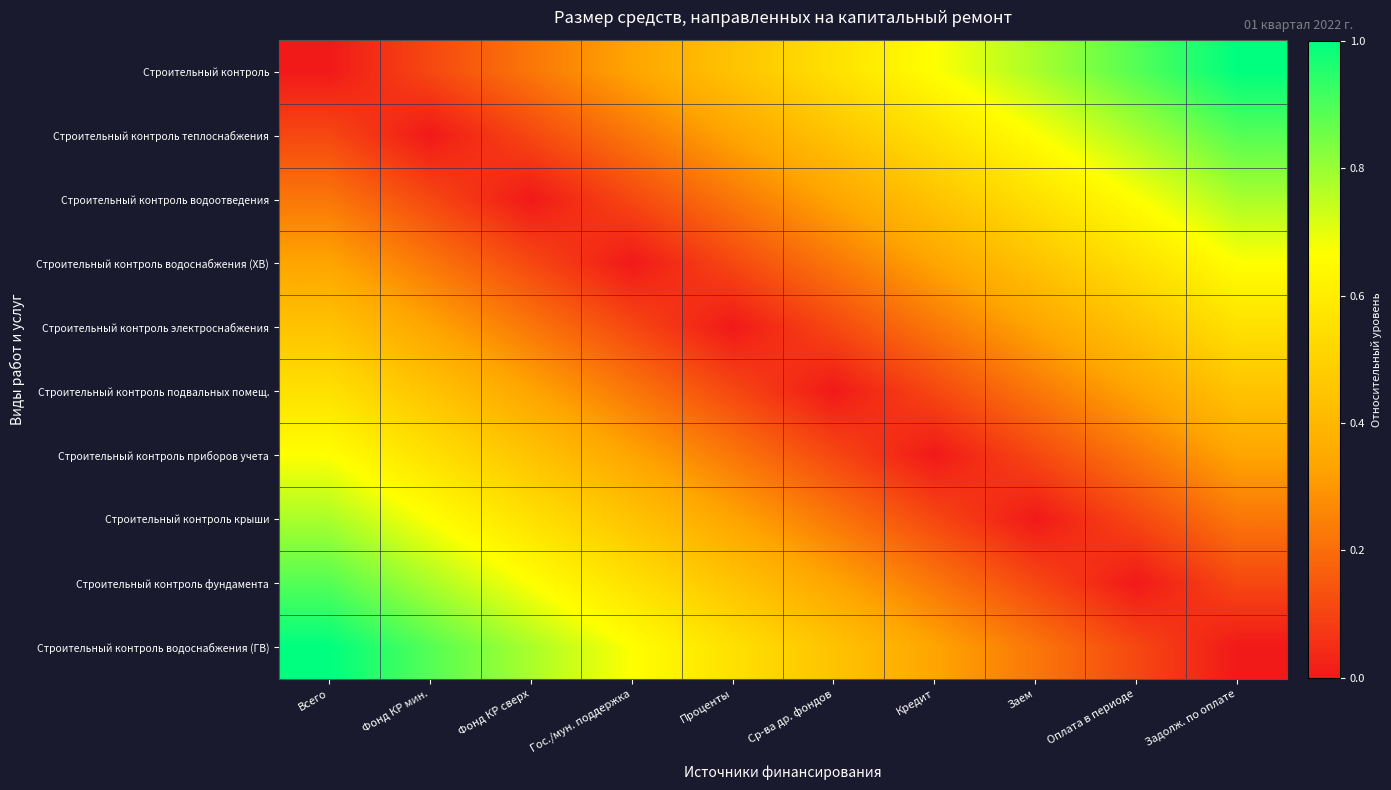

Reading right to left, transcribe all the data shown in this chart.

Строительный контроль: Задолж. по оплате=1.0	Оплата в периоде=0.9	Заем=0.8	Кредит=0.7	Ср-ва др. фондов=0.6	Проценты=0.4	Гос./мун. поддержка=0.3	Фонд КР сверх=0.2	Фонд КР мин.=0.1	Всего=0.0
Строительный контроль теплоснабжения: Задолж. по оплате=0.9	Оплата в периоде=0.8	Заем=0.7	Кредит=0.6	Ср-ва др. фондов=0.4	Проценты=0.3	Гос./мун. поддержка=0.2	Фонд КР сверх=0.1	Фонд КР мин.=0.0	Всего=0.1
Строительный контроль водоотведения: Задолж. по оплате=0.8	Оплата в периоде=0.7	Заем=0.6	Кредит=0.4	Ср-ва др. фондов=0.3	Проценты=0.2	Гос./мун. поддержка=0.1	Фонд КР сверх=0.0	Фонд КР мин.=0.1	Всего=0.2
Строительный контроль водоснабжения (ХВ): Задолж. по оплате=0.7	Оплата в периоде=0.6	Заем=0.4	Кредит=0.3	Ср-ва др. фондов=0.2	Проценты=0.1	Гос./мун. поддержка=0.0	Фонд КР сверх=0.1	Фонд КР мин.=0.2	Всего=0.3
Строительный контроль электроснабжения: Задолж. по оплате=0.6	Оплата в периоде=0.4	Заем=0.3	Кредит=0.2	Ср-ва др. фондов=0.1	Проценты=0.0	Гос./мун. поддержка=0.1	Фонд КР сверх=0.2	Фонд КР мин.=0.3	Всего=0.4
Строительный контроль подвальных помещ.: Задолж. по оплате=0.4	Оплата в периоде=0.3	Заем=0.2	Кредит=0.1	Ср-ва др. фондов=0.0	Проценты=0.1	Гос./мун. поддержка=0.2	Фонд КР сверх=0.3	Фонд КР мин.=0.4	Всего=0.6
Строительный контроль приборов учета: Задолж. по оплате=0.3	Оплата в периоде=0.2	Заем=0.1	Кредит=0.0	Ср-ва др. фондов=0.1	Проценты=0.2	Гос./мун. поддержка=0.3	Фонд КР сверх=0.4	Фонд КР мин.=0.6	Всего=0.7
Строительный контроль крыши: Задолж. по оплате=0.2	Оплата в периоде=0.1	Заем=0.0	Кредит=0.1	Ср-ва др. фондов=0.2	Проценты=0.3	Гос./мун. поддержка=0.4	Фонд КР сверх=0.6	Фонд КР мин.=0.7	Всего=0.8
Строительный контроль фундамента: Задолж. по оплате=0.1	Оплата в периоде=0.0	Заем=0.1	Кредит=0.2	Ср-ва др. фондов=0.3	Проценты=0.4	Гос./мун. поддержка=0.6	Фонд КР сверх=0.7	Фонд КР мин.=0.8	Всего=0.9
Строительный контроль водоснабжения (ГВ): Задолж. по оплате=0.0	Оплата в периоде=0.1	Заем=0.2	Кредит=0.3	Ср-ва др. фондов=0.4	Проценты=0.6	Гос./мун. поддержка=0.7	Фонд КР сверх=0.8	Фонд КР мин.=0.9	Всего=1.0